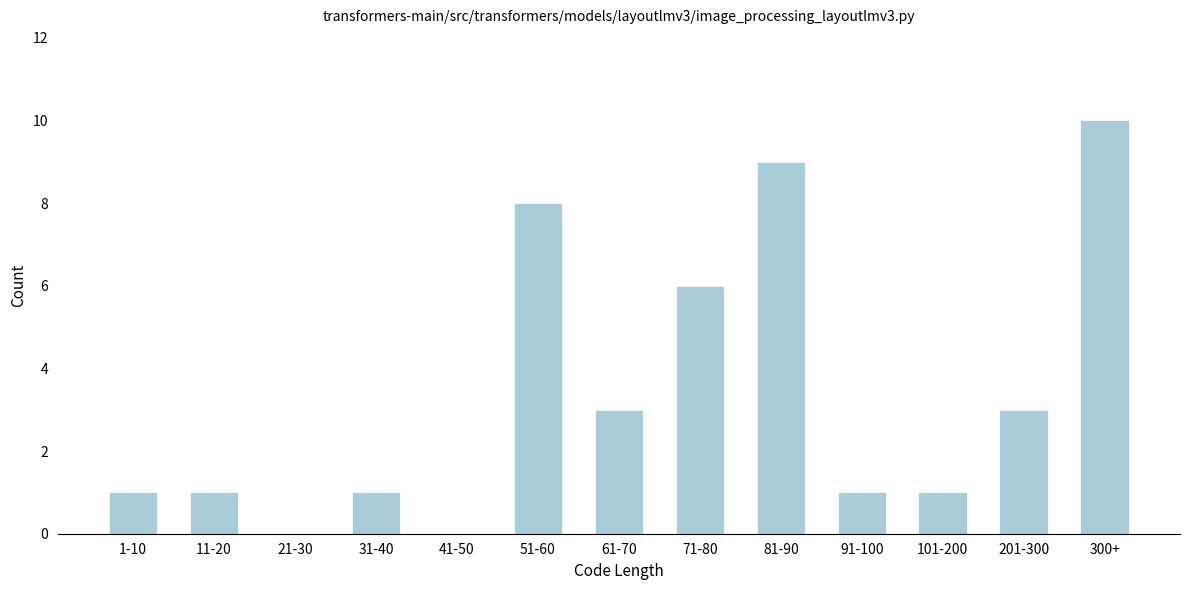

Reading left to right, extract all data points from this chart.

1-10=1	11-20=1	21-30=0	31-40=1	41-50=0	51-60=8	61-70=3	71-80=6	81-90=9	91-100=1	101-200=1	201-300=3	300+=10